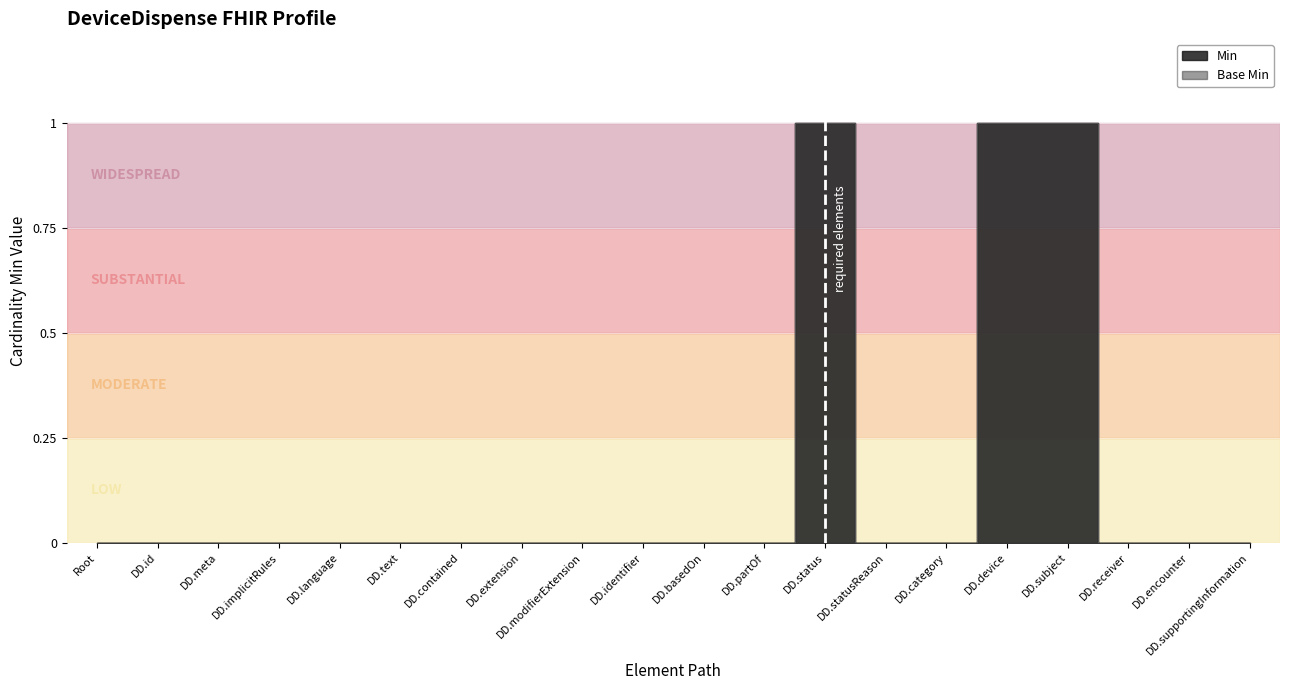

What are all the series names shown in the legend?

Min, Base Min